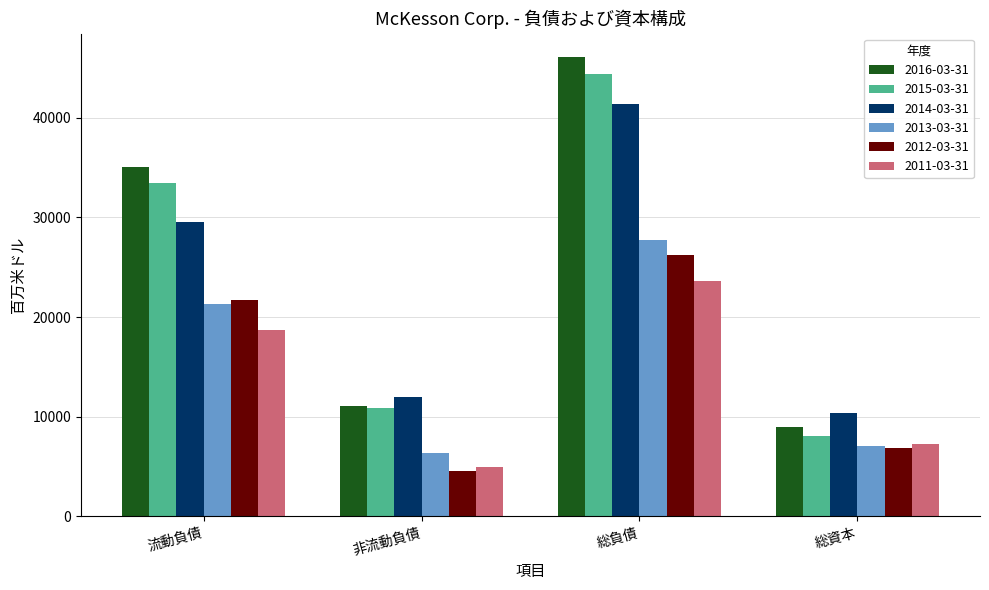

Between 非流動負債 and 総負債, which series saw the biggest shift?

2016-03-31